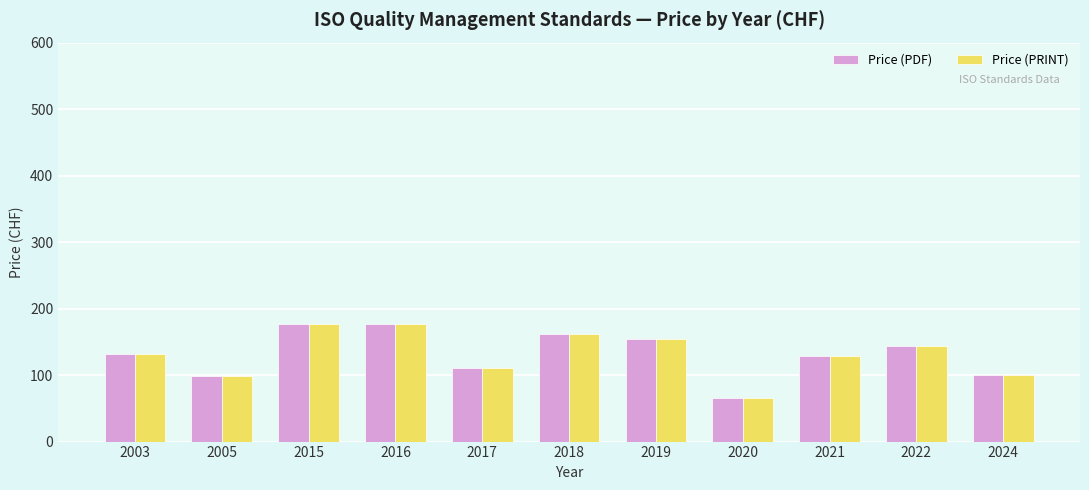

What is the difference between the maximum and minimum values in the Price (PRINT) series?

112.0